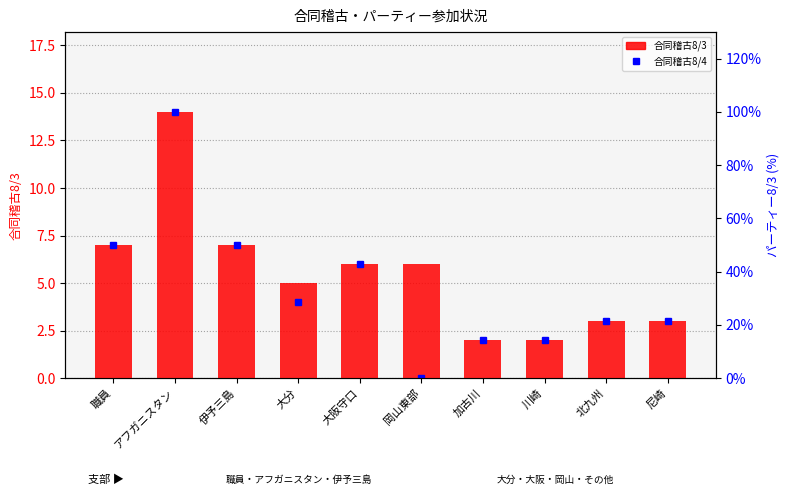

Which series has the largest total across all categories?

パーティー8/3